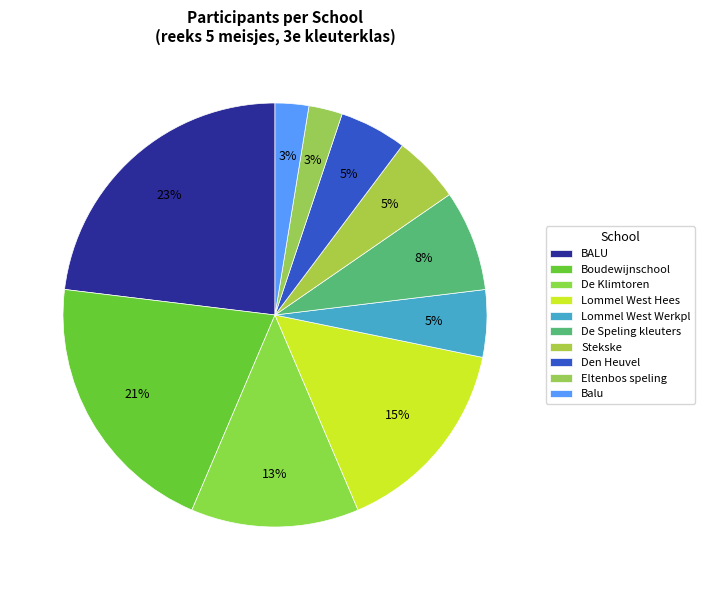

To the nearest percent, what percentage of the pie is Stekske?

5%